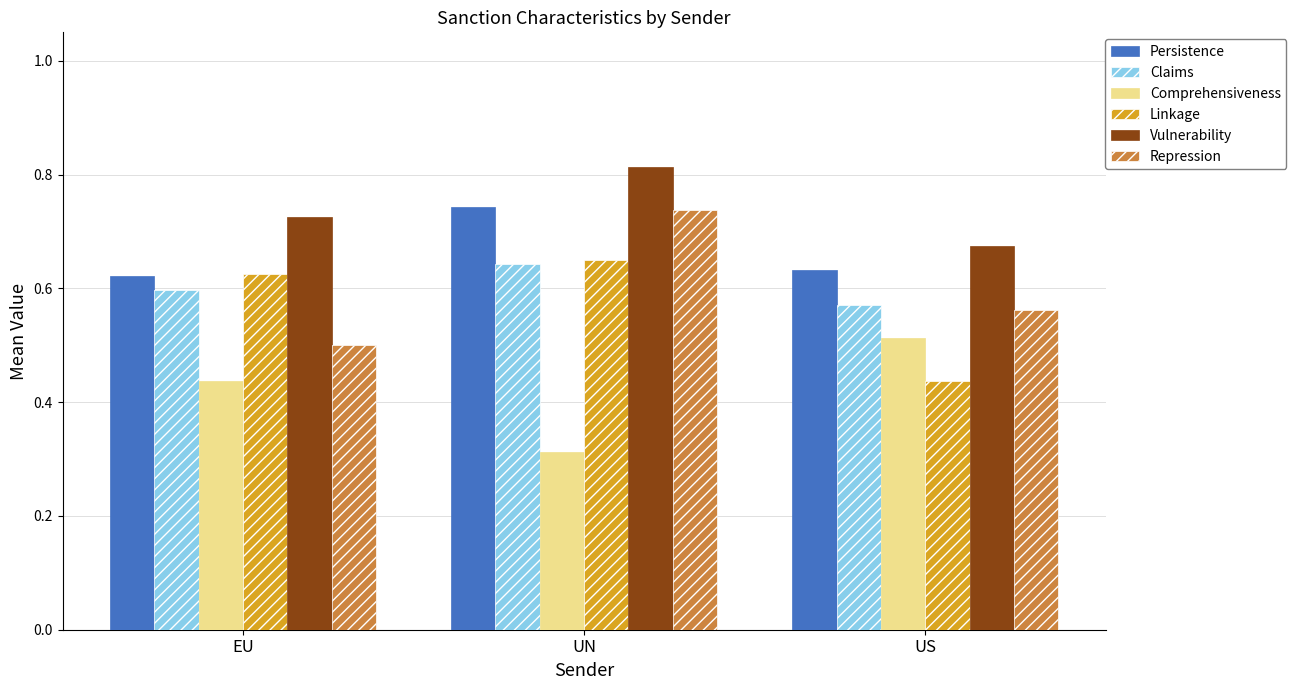

How many Comprehensiveness values are between 0 and 1?

3